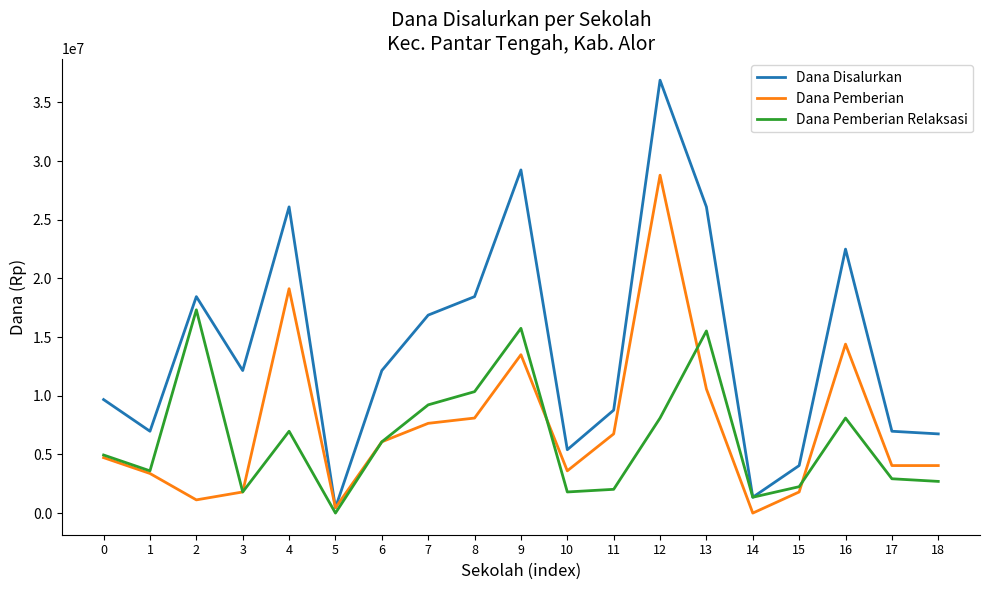

Reading left to right, extract all data points from this chart.

Dana Disalurkan: 0=9675000	1=6975000	2=18450000	3=12150000	4=26100000	5=450000	6=12150000	7=16875000	8=18450000	9=29250000	10=5400000	11=8775000	12=36900000	13=26100000	14=1350000	15=4050000	16=22500000	17=6975000	18=6750000
Dana Pemberian: 0=4725000	1=3375000	2=1125000	3=1800000	4=19125000	5=450000	6=6075000	7=7650000	8=8100000	9=13500000	10=3600000	11=6750000	12=28800000	13=10575000	14=0	15=1800000	16=14400000	17=4050000	18=4050000
Dana Pemberian Relaksasi: 0=4950000	1=3600000	2=17325000	3=1800000	4=6975000	5=0	6=6075000	7=9225000	8=10350000	9=15750000	10=1800000	11=2025000	12=8100000	13=15525000	14=1350000	15=2250000	16=8100000	17=2925000	18=2700000